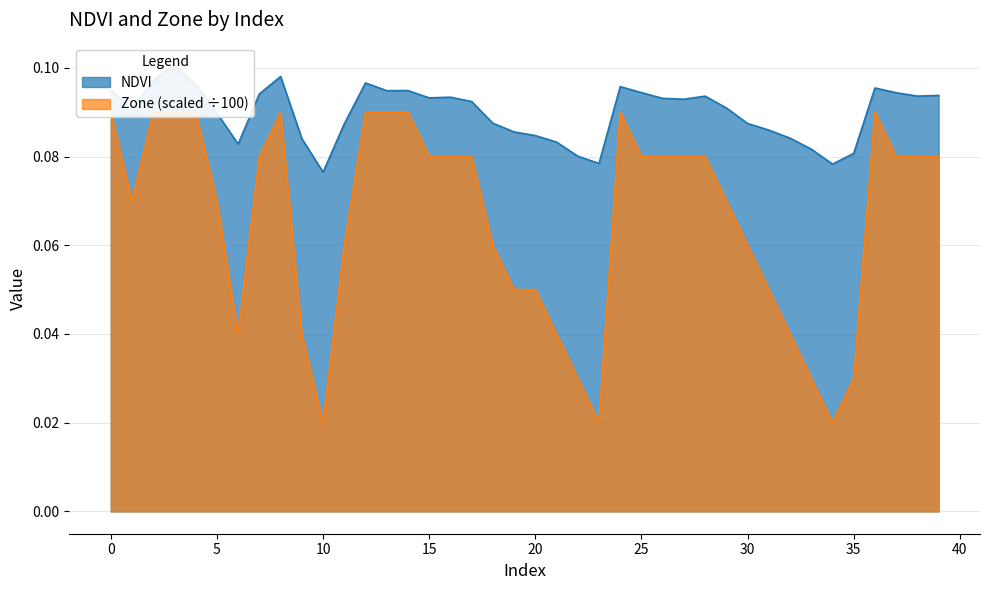

True or false: Zone and NDVI cross at least once.

False